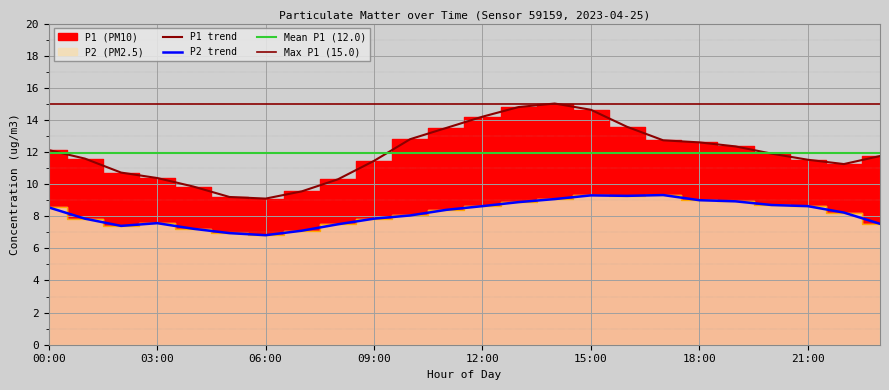

Which category has the lowest value in the P2 series?

06:00